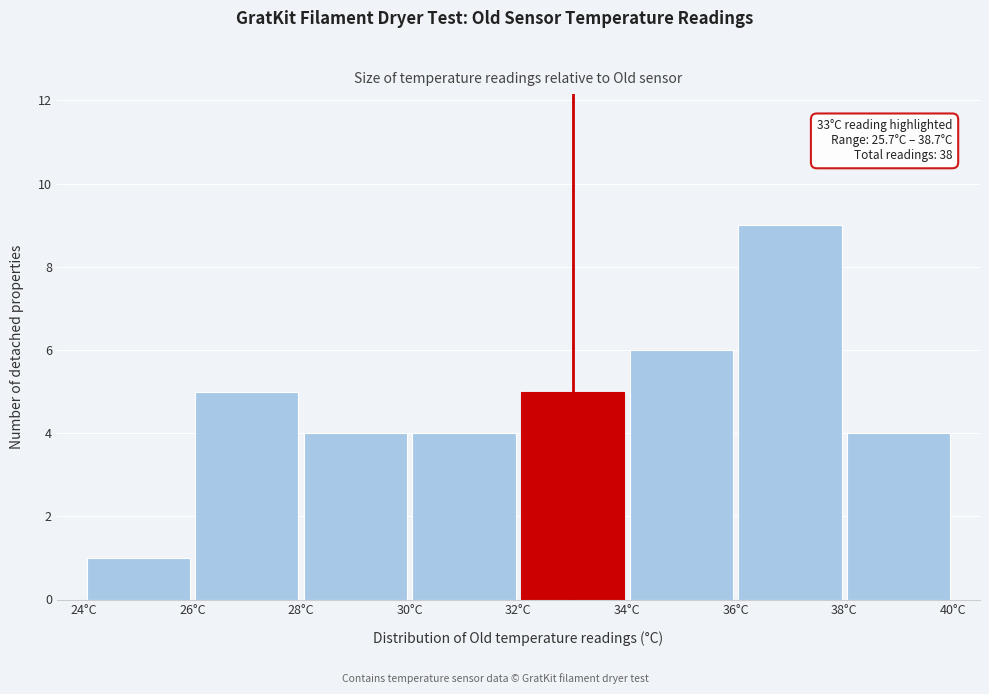

Over which range of the x-axis is the bar tallest?

36 to 38